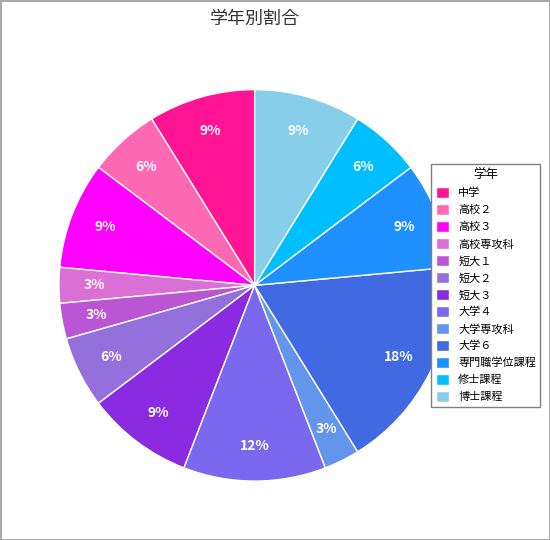

Which has a higher value, 大学専攻科 or 博士課程?

博士課程